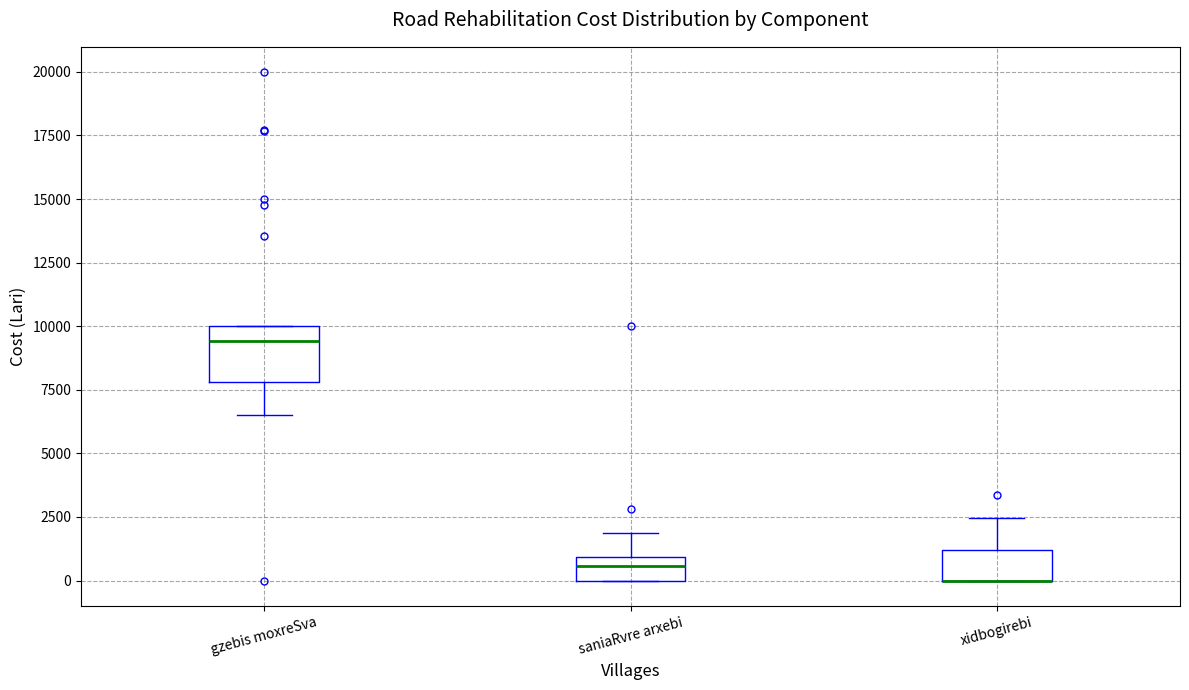

Reading left to right, transcribe this box plot: for each box, give where its median line is, the range the box spans, and where its two whiskers end, as read against the y-axis. The values are not printed on the chart, so give them approximately, as read against the axis.

gzebis moxreSva: median 9500, box 8000 to 10000, whiskers 6500 to 10000
saniaRvre arxebi: median 500, box 0 to 1000, whiskers 0 to 2000
xidbogirebi: median 0 (drawn on the box's lower edge), box 0 to 1000, whiskers 0 to 2500